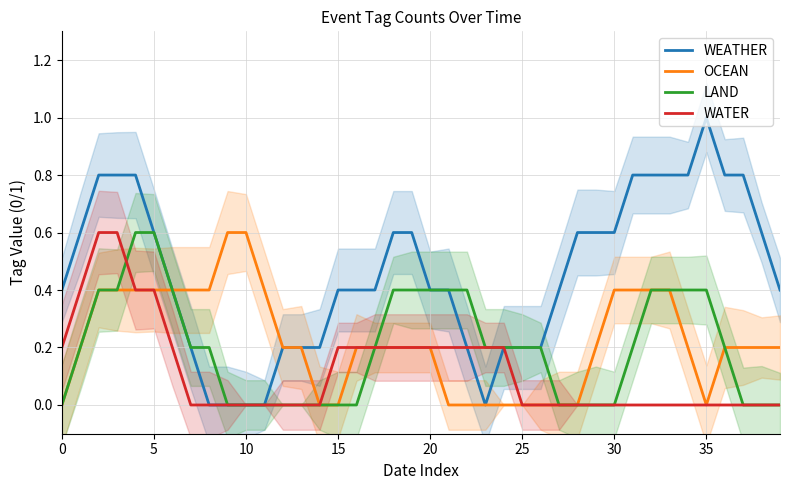

The WATER series shows -0.4 at 10. True or false?

False